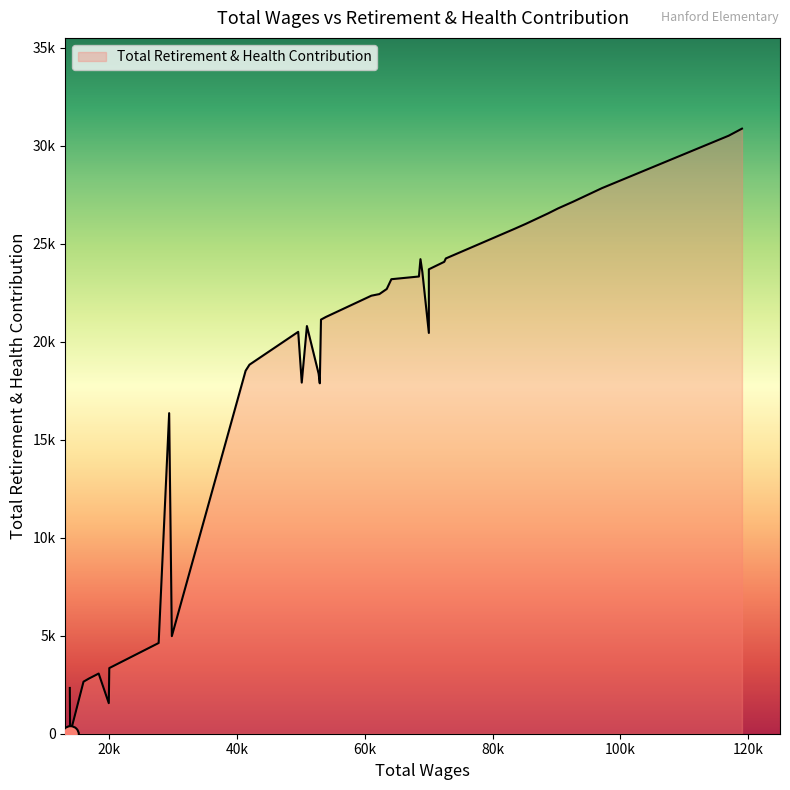

What is the change in value from 70034 to 15976?

-17799